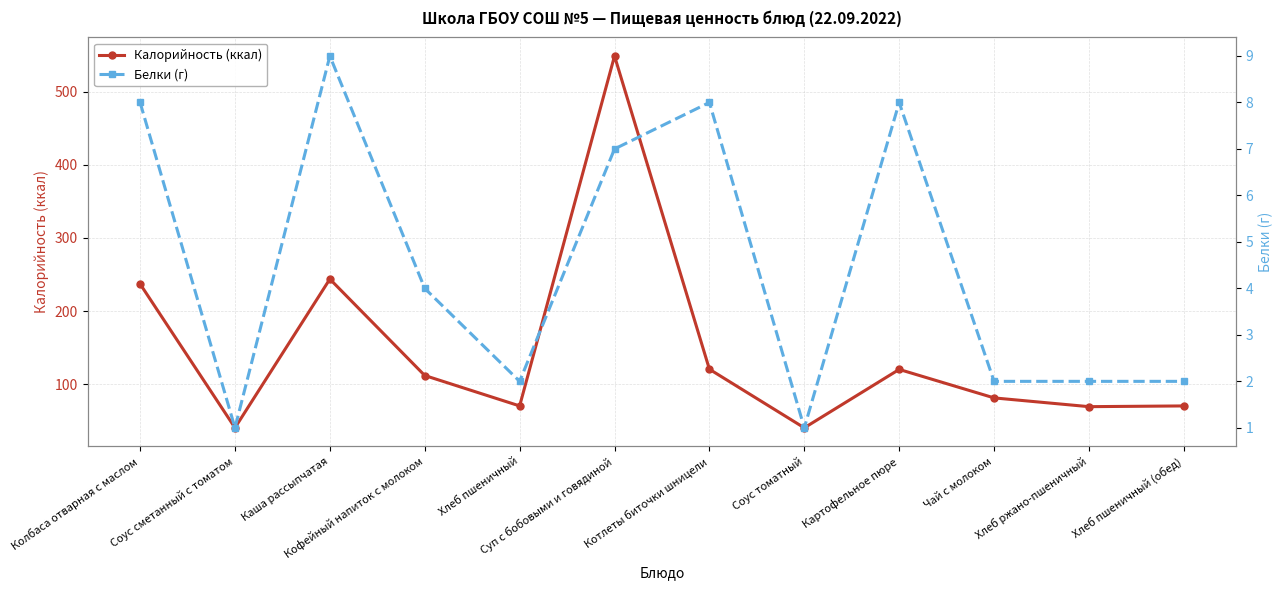

How many interior local valleys does the Белки (г) series have?

3